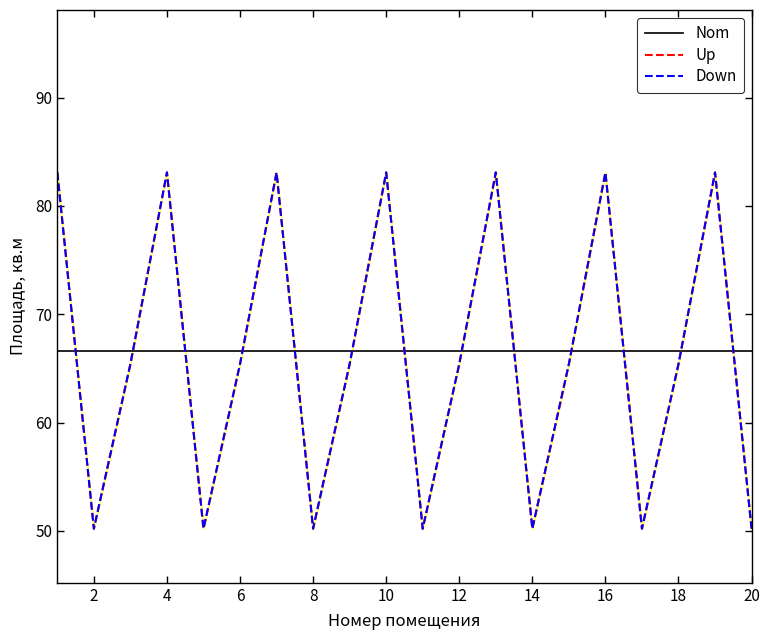

In Up, how many points are higher than both neighbors (excluding endpoints)?

6